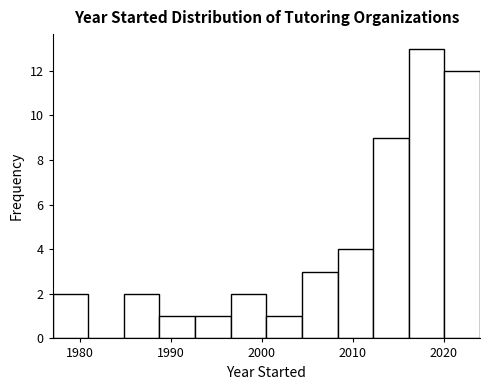

Read against the x-axis, roughly where is the centre of the tallest bar?

2018